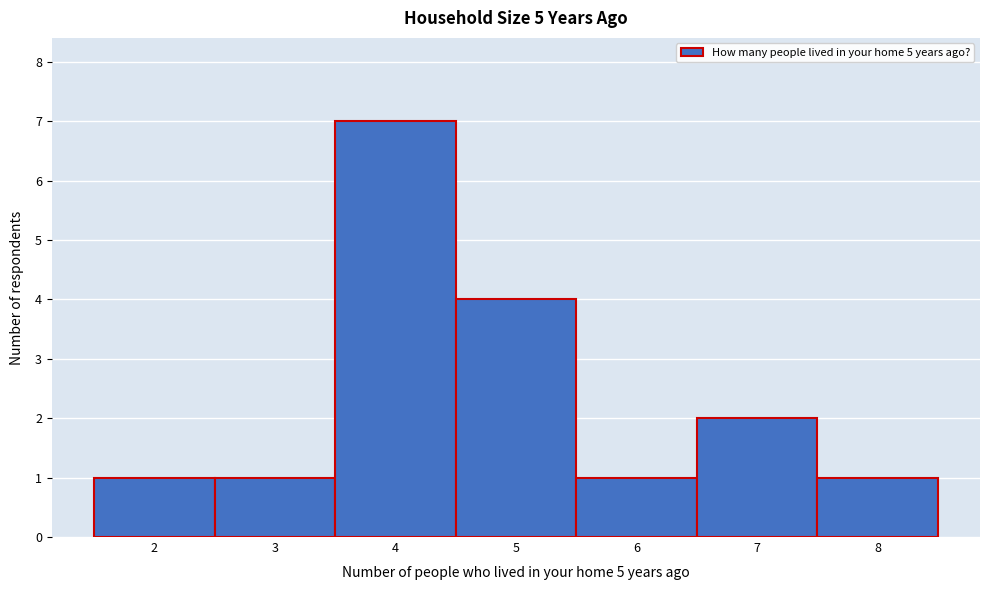

How tall is the bar that spans 3.5 to 4.5 on the x-axis? The values are not printed on the chart, so give them approximately, as read against the axis.

7